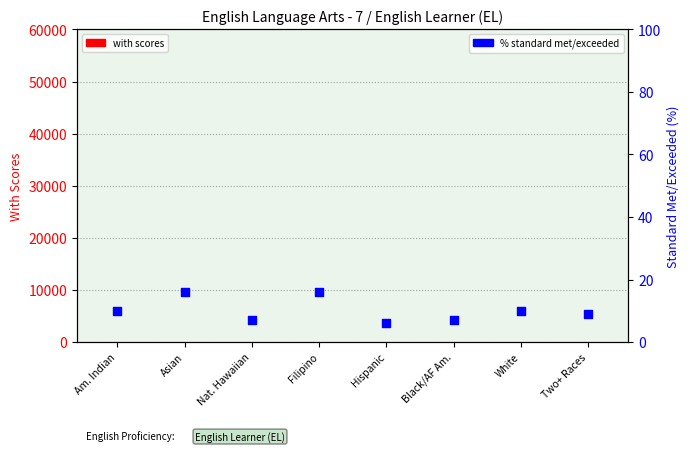

Which series has the largest total across all categories?

% standard met/exceeded